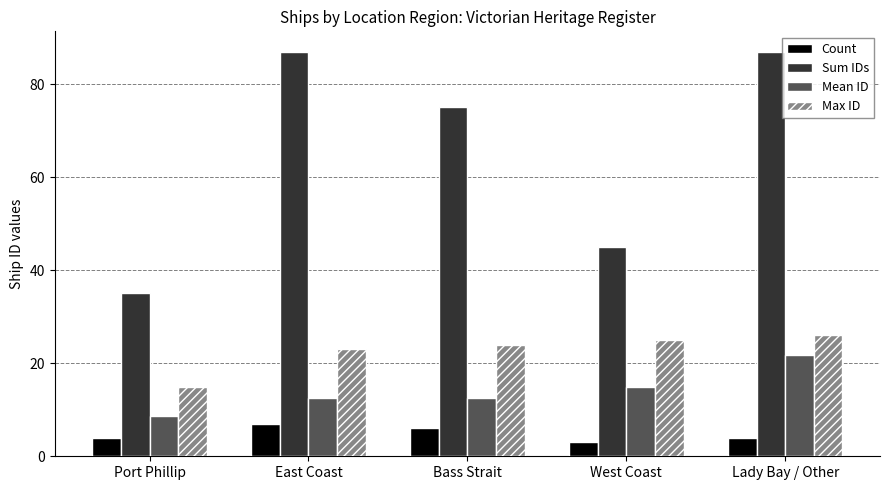

Which series has the widest spread of values?

Sum IDs